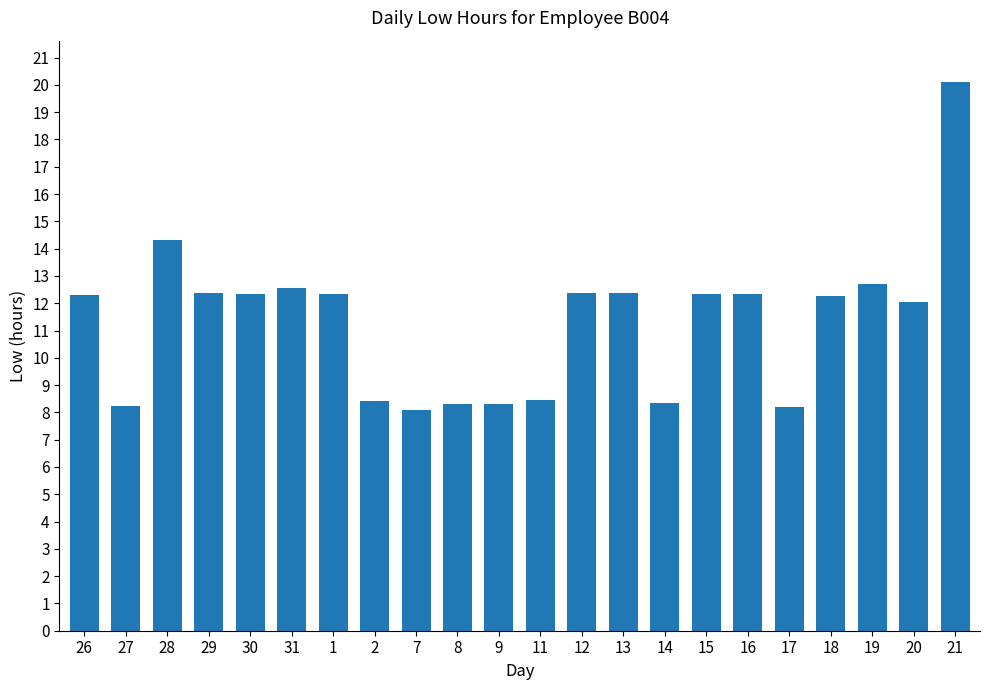

Which has a higher value, 28 or 16?

28